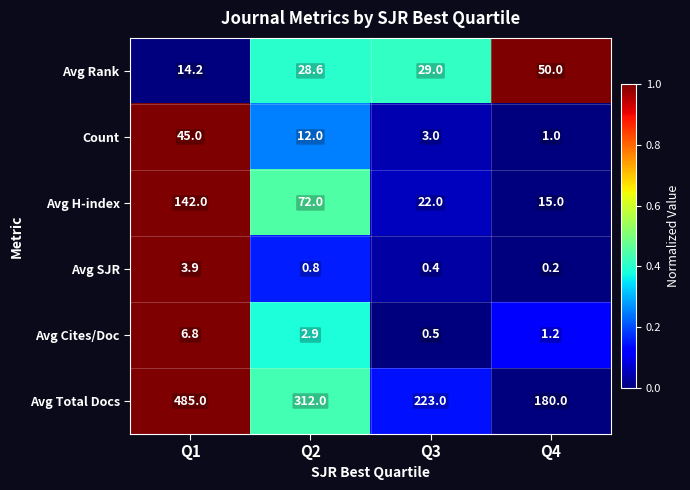

What is the sum of all Avg SJR values?

5.3